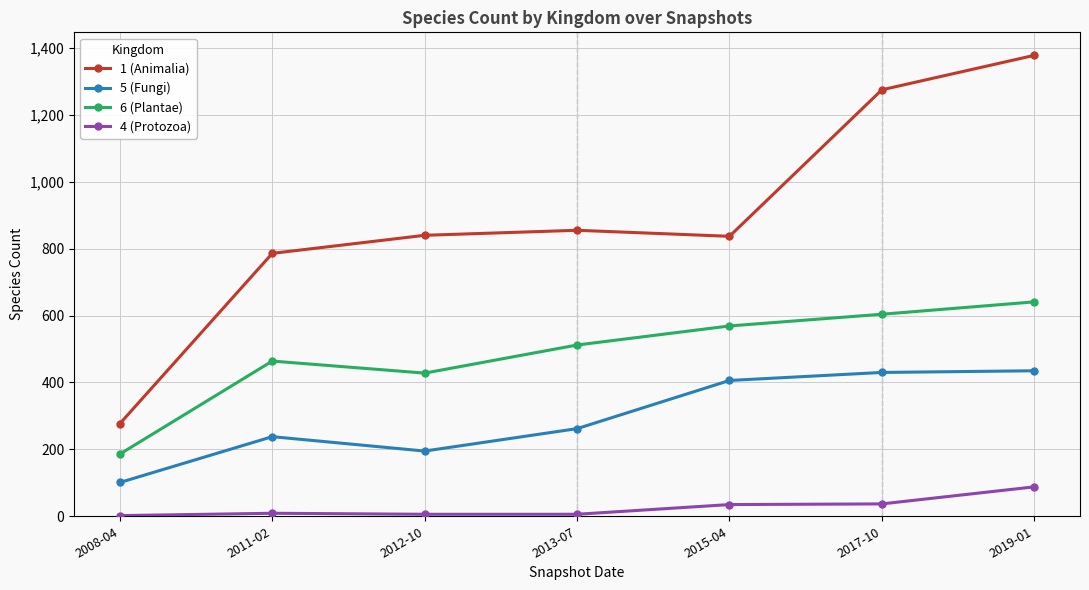

What is the approximate value of 6 (Plantae) at 2017-10?

604